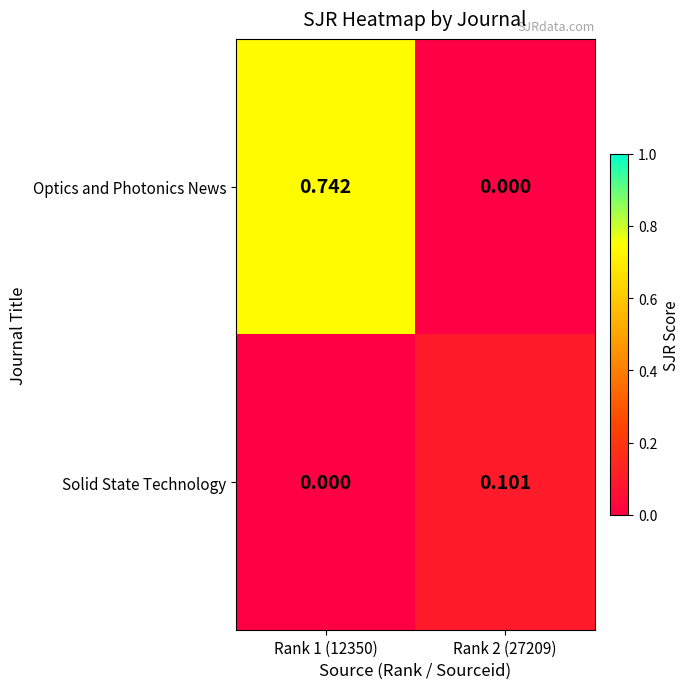

At which category is the sum across all series the highest?

Rank 1 (12350)